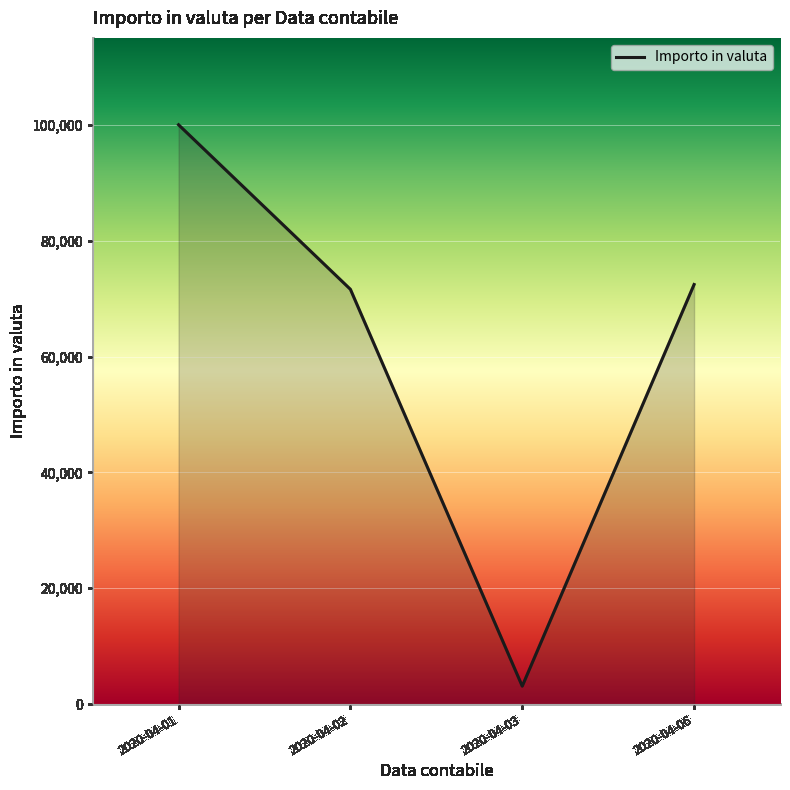

The value at 2020-04-01 is 100001.0. True or false?

True